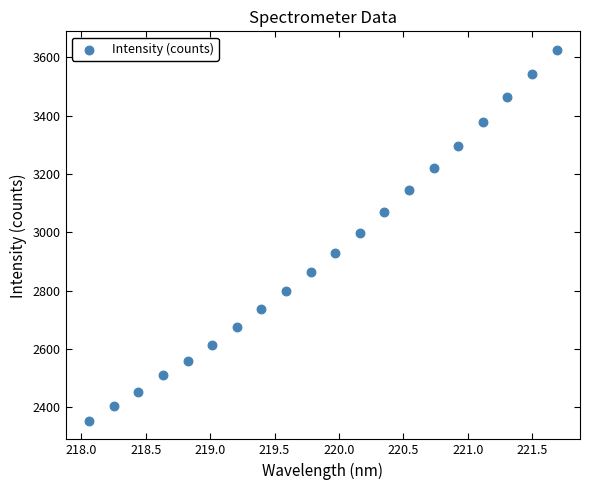

What is the range of Y values (max minus min)?

1272.0